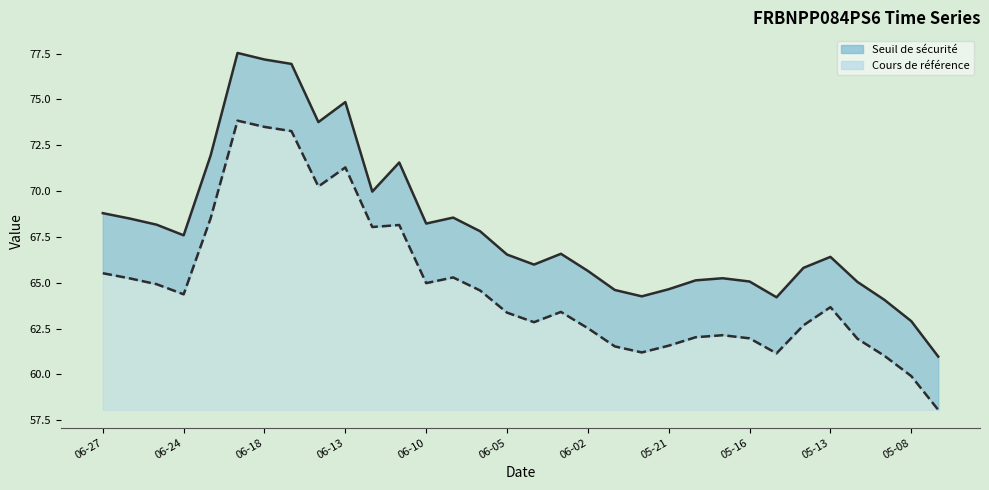

True or false: Cours de référence and Seuil de sécurité cross at least once.

False